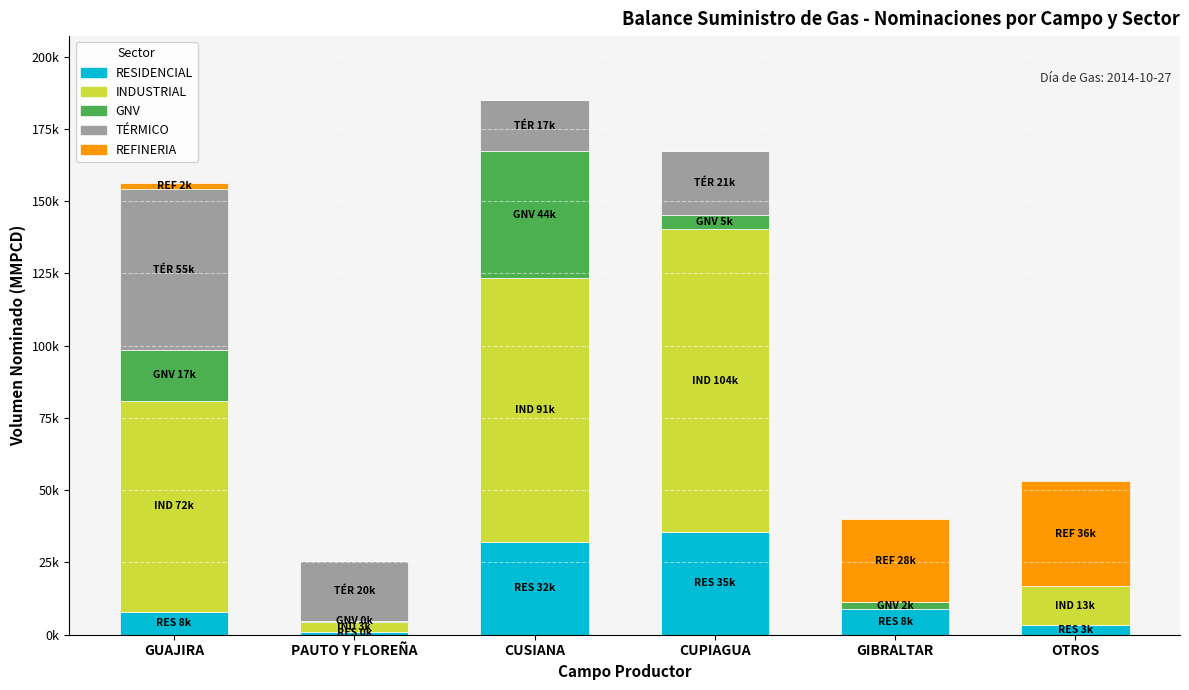

Rank the series at GIBRALTAR from highest to lowest value.

REFINERIA, RESIDENCIAL, GNV, INDUSTRIAL, TÉRMICO